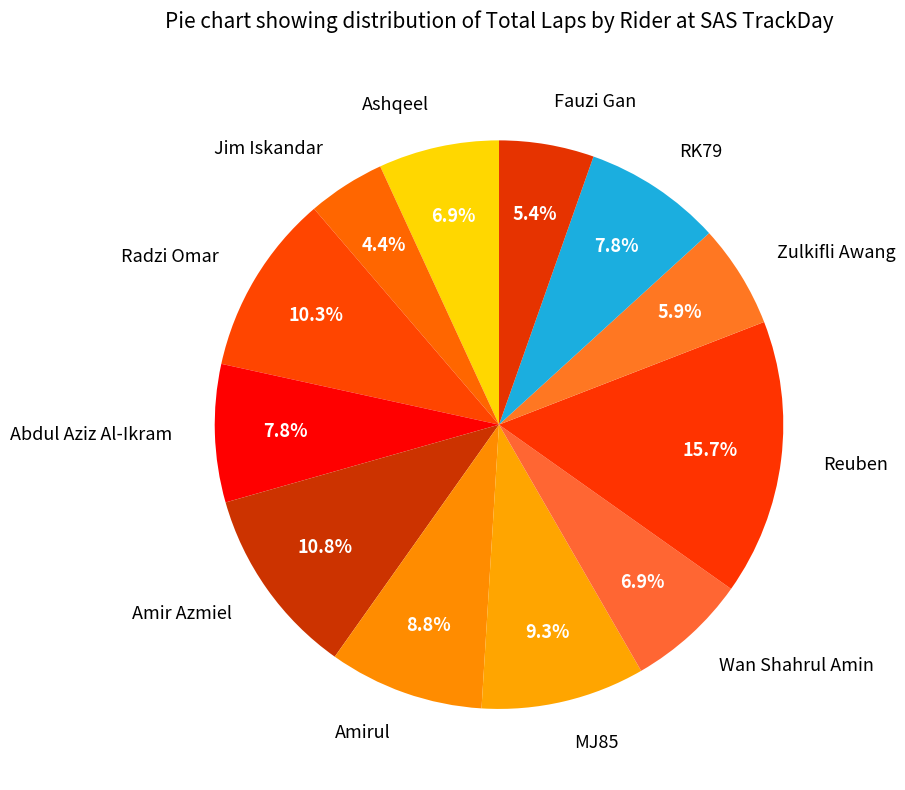

Is there any slice that represents more than half of the pie?

No